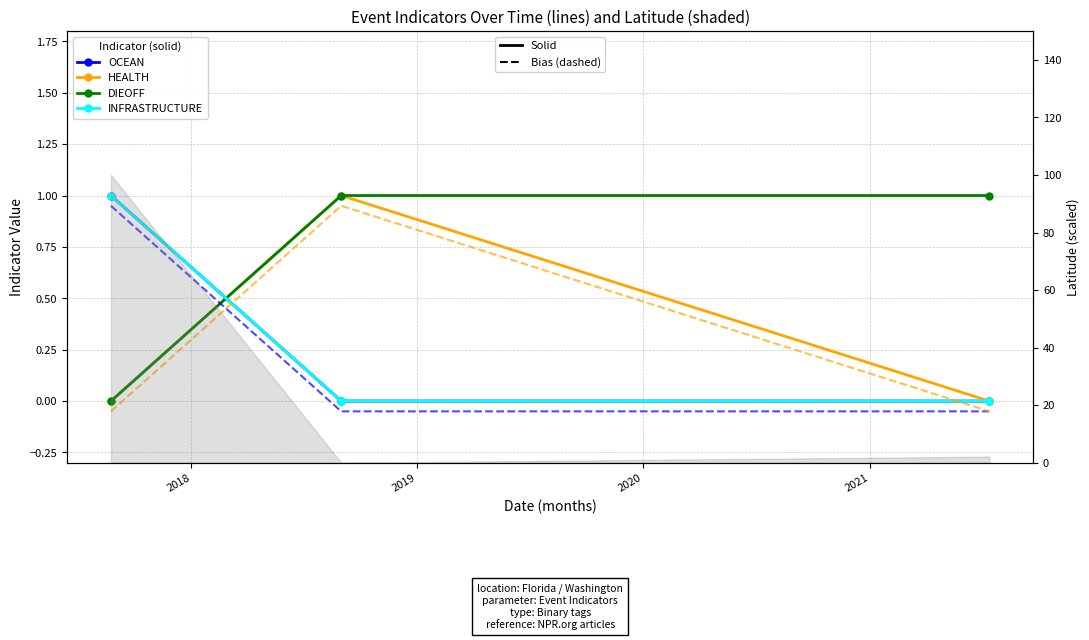

Between 2018 and 2019, which series saw the biggest shift?

HEALTH